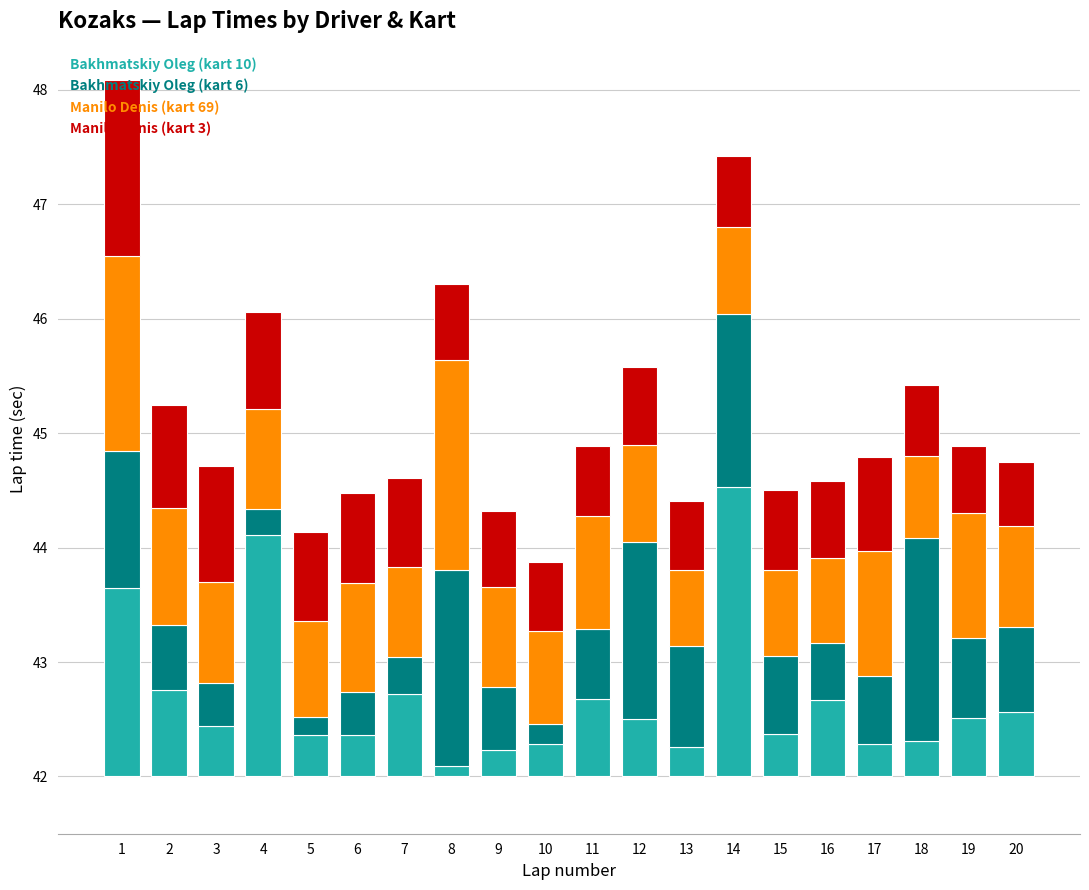

Reading right to left, what are all the values shown in this chart?

Bakhmatskiy Oleg (kart 10): 20=0.6	19=0.5	18=0.3	17=0.3	16=0.7	15=0.4	14=2.5	13=0.3	12=0.5	11=0.7	10=0.3	9=0.2	8=0.1	7=0.7	6=0.4	5=0.4	4=2.1	3=0.4	2=0.8	1=1.6
Bakhmatskiy Oleg (kart 6): 20=0.8	19=0.7	18=1.8	17=0.6	16=0.5	15=0.7	14=1.5	13=0.9	12=1.5	11=0.6	10=0.2	9=0.5	8=1.7	7=0.3	6=0.4	5=0.2	4=0.2	3=0.4	2=0.6	1=1.2
Manilo Denis (kart 69): 20=0.9	19=1.1	18=0.7	17=1.1	16=0.7	15=0.8	14=0.8	13=0.7	12=0.9	11=1.0	10=0.8	9=0.9	8=1.8	7=0.8	6=1.0	5=0.8	4=0.9	3=0.9	2=1.0	1=1.7
Manilo Denis (kart 3): 20=0.6	19=0.6	18=0.6	17=0.8	16=0.7	15=0.7	14=0.6	13=0.6	12=0.7	11=0.6	10=0.6	9=0.7	8=0.7	7=0.8	6=0.8	5=0.8	4=0.9	3=1.0	2=0.9	1=1.5